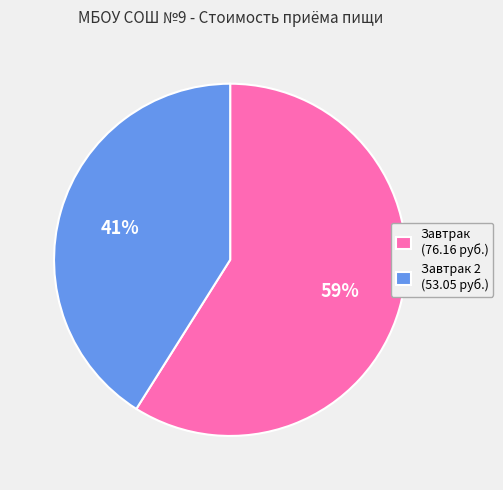

Which category has the biggest portion of the pie?

Завтрак (76.16 руб.)